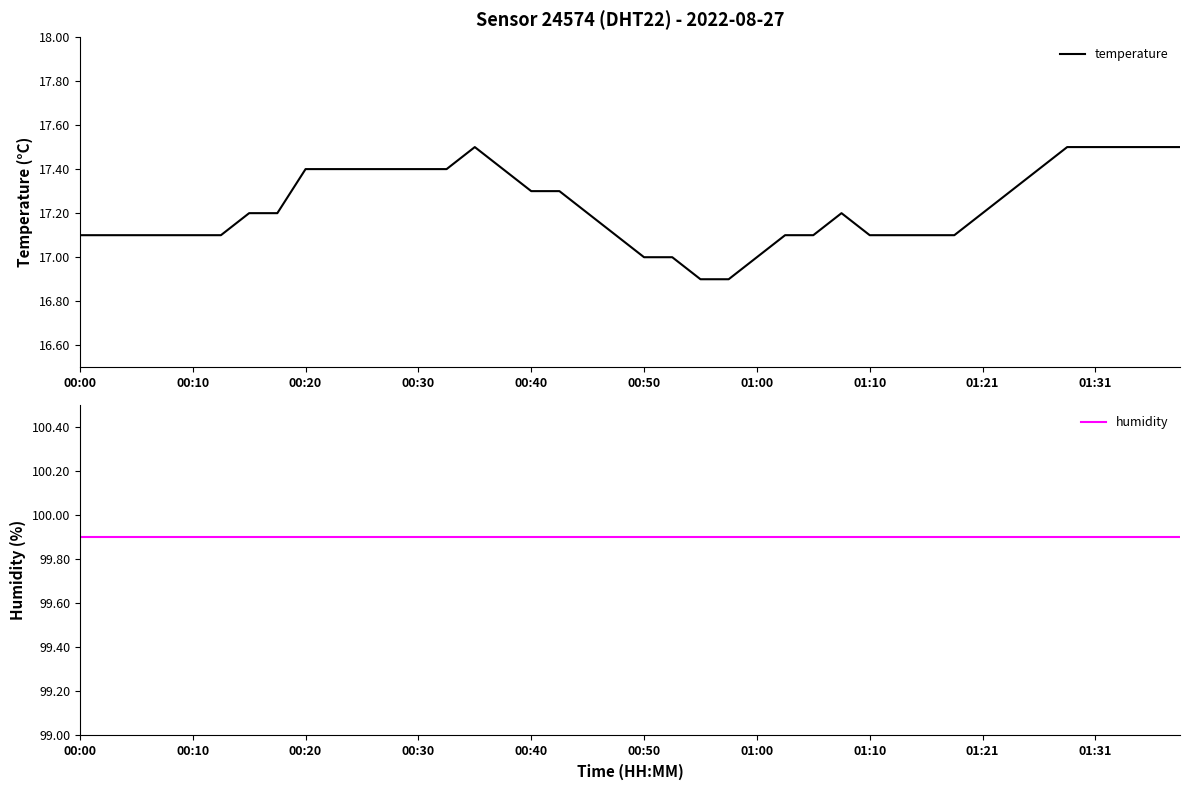

Reading right to left, extract all data points from this chart.

temperature: 17.5	17.5	17.5	17.5	17.5	17.4	17.3	17.2	17.1	17.1	17.1	17.1	17.2	17.1	17.1	17.0	16.9	16.9	17.0	17.0	17.1	17.2	17.3	17.3	17.4	17.5	17.4	17.4	17.4	17.4	17.4	17.4	17.2	17.2	17.1	17.1	17.1	17.1	17.1	17.1
humidity: 99.9	99.9	99.9	99.9	99.9	99.9	99.9	99.9	99.9	99.9	99.9	99.9	99.9	99.9	99.9	99.9	99.9	99.9	99.9	99.9	99.9	99.9	99.9	99.9	99.9	99.9	99.9	99.9	99.9	99.9	99.9	99.9	99.9	99.9	99.9	99.9	99.9	99.9	99.9	99.9